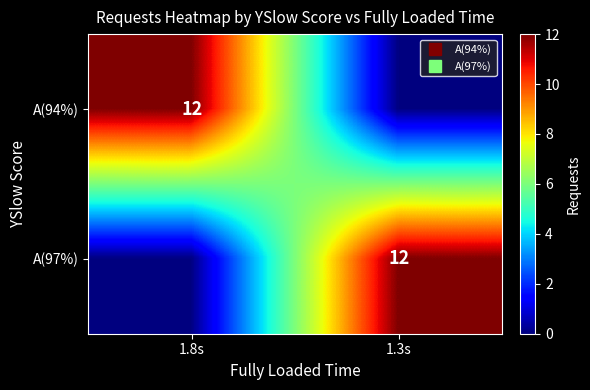

What is the sum of the A(97%) values at 1.3s and 1.8s?

12